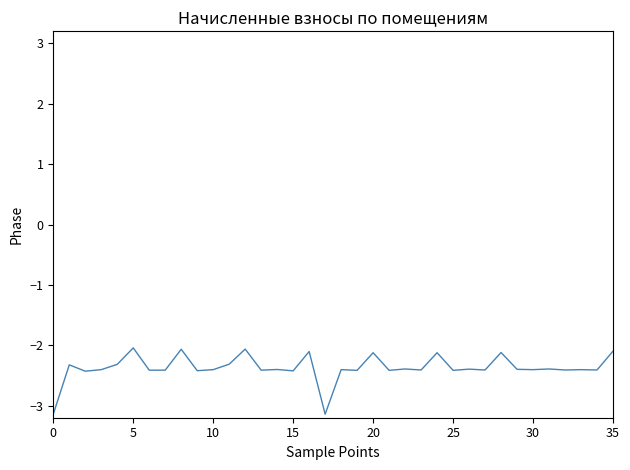

Is this an area chart (filled region under the line)?

No